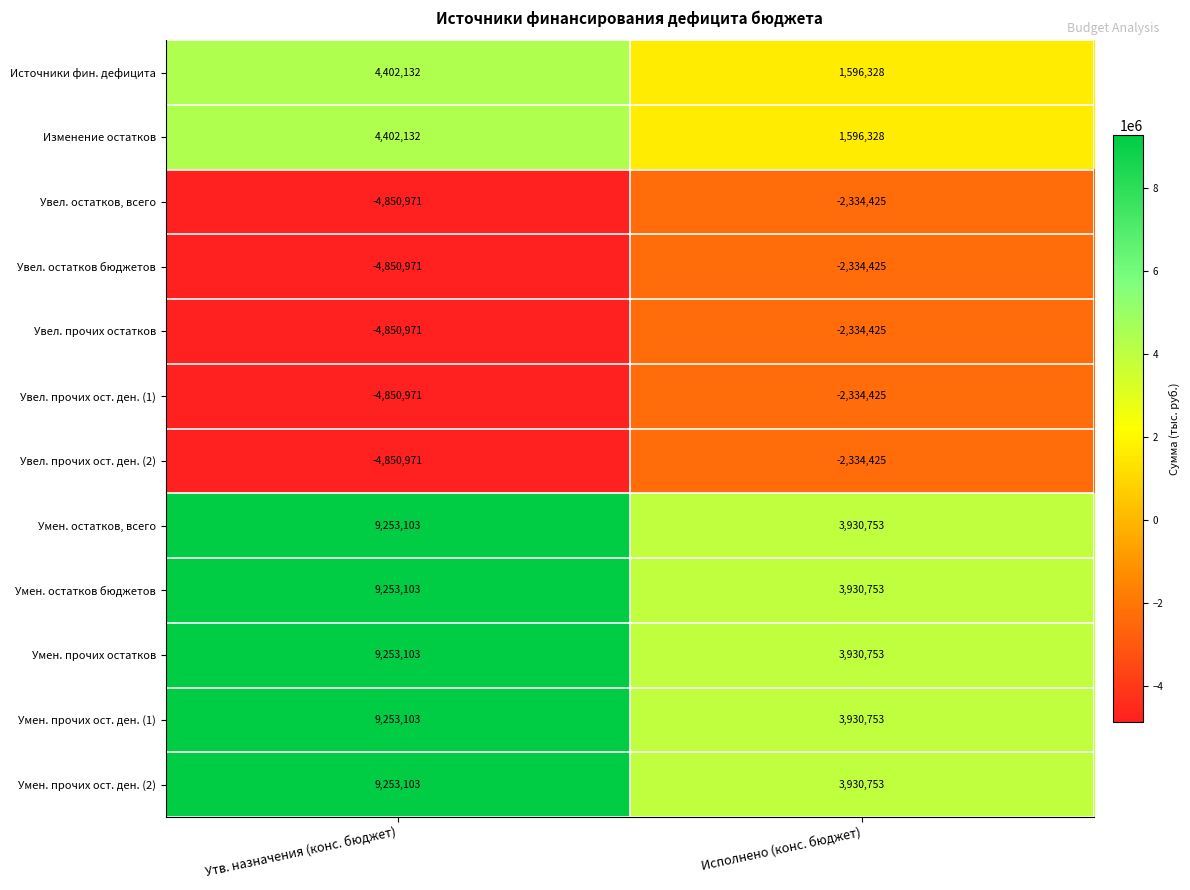

Is it true that Увел. прочих ост. ден. (2) equals -4175689 at Исполнено (конс. бюджет)?

False